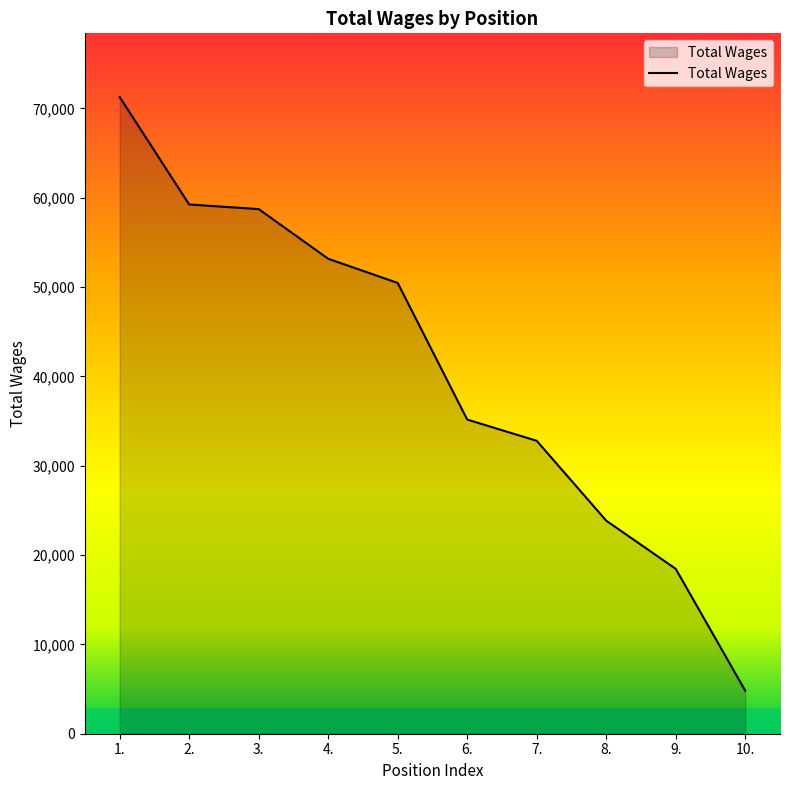

The value at 3. is 58730. True or false?

True